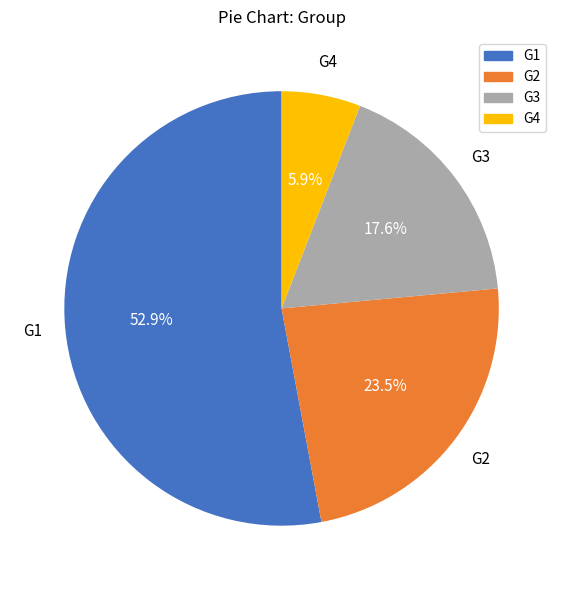

Which category has the biggest portion of the pie?

G1